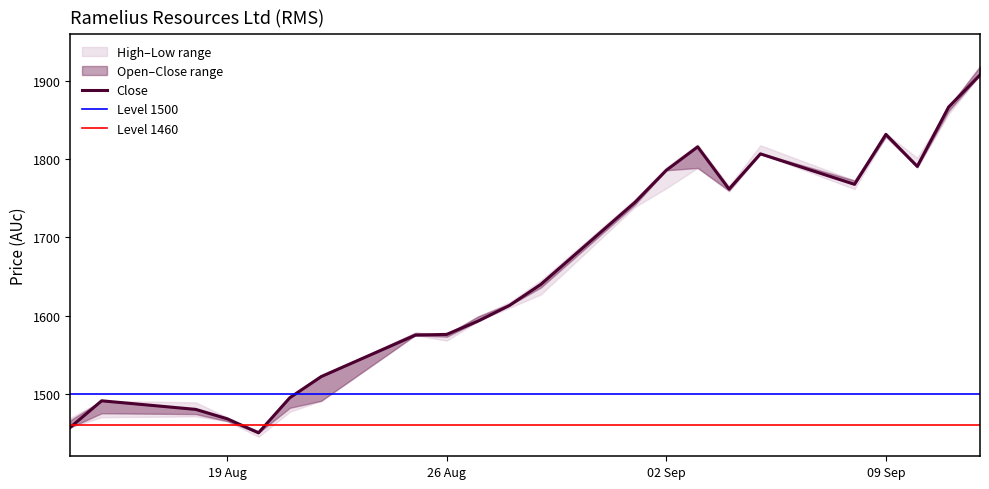

At which category does Low reach its first local valley?

4